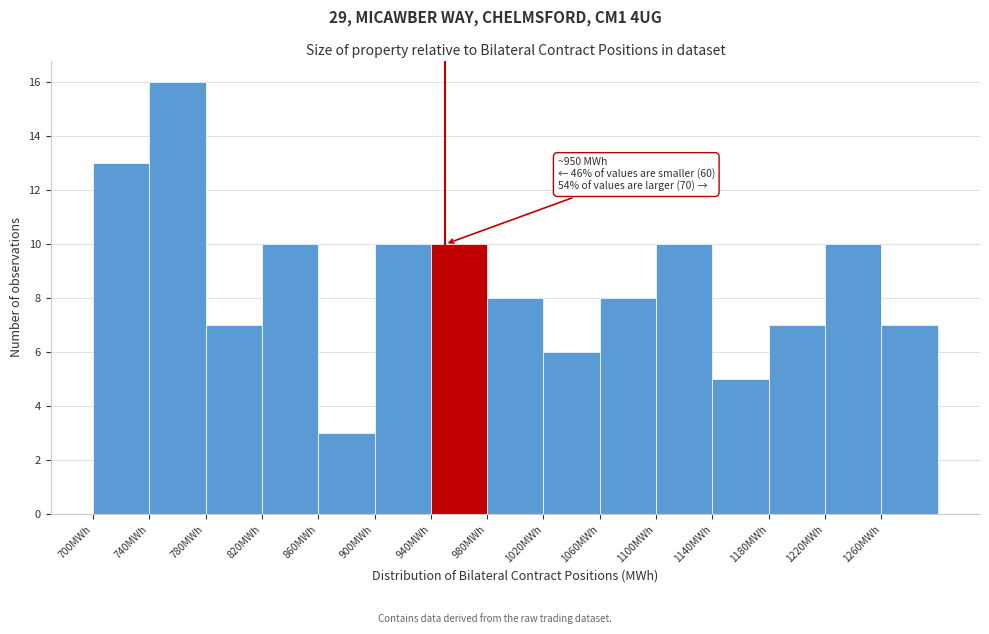

Over which range of the x-axis is the bar tallest?

740 to 780